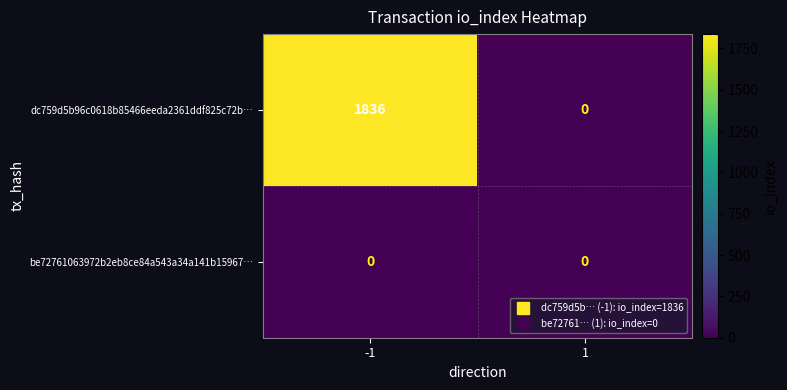

How many distinct data groups are displayed?

2